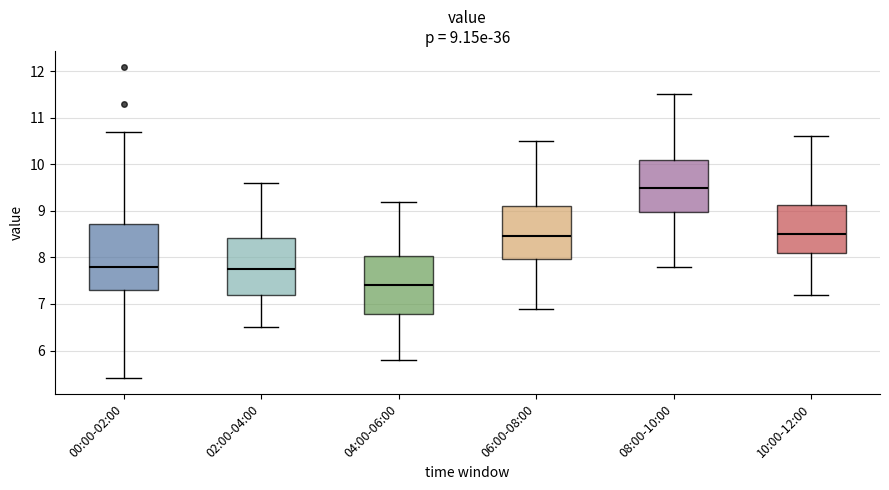

Comparing the boxes themselves (not the whiskers), which one is the tallest?

00:00-02:00